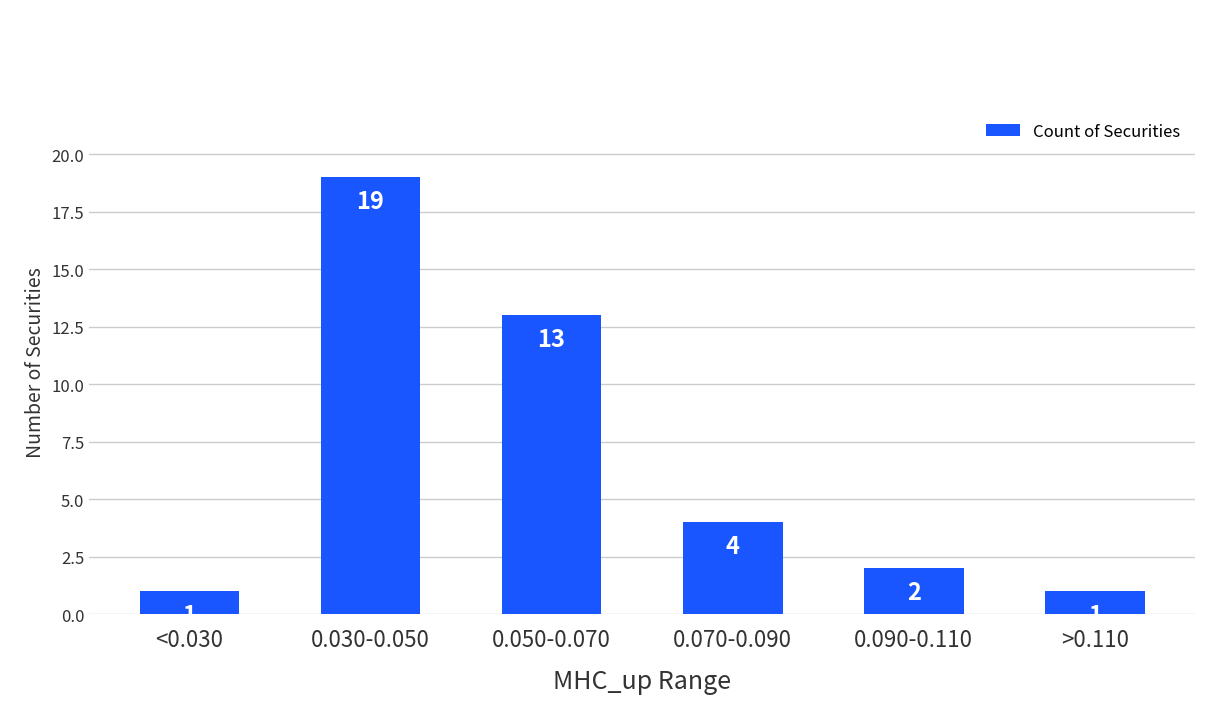

What is the label of the 5th bar from the left?

0.090-0.110